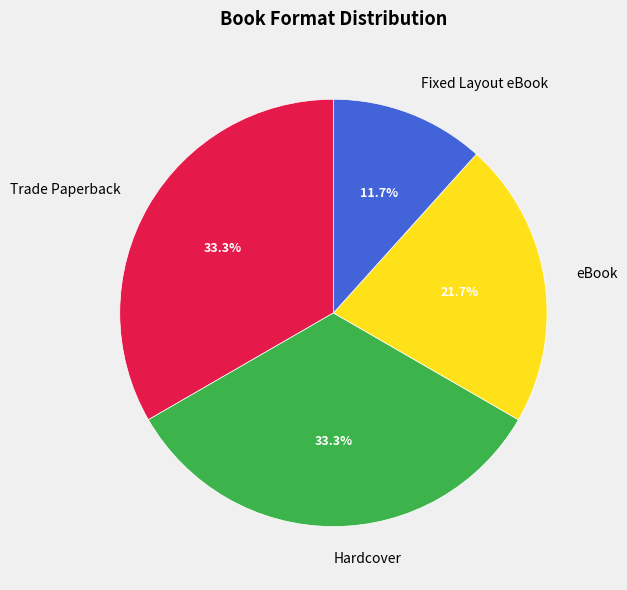

Which slice is the smallest?

Fixed Layout eBook